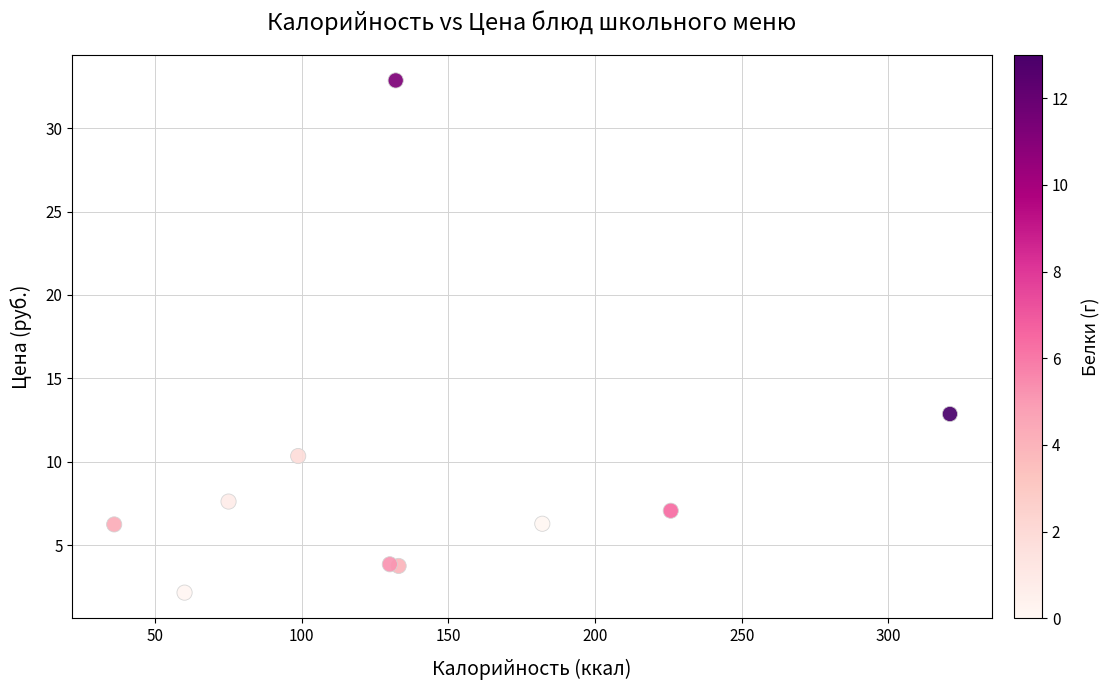

What Y value in the scatter plot is closest to 17?

12.9